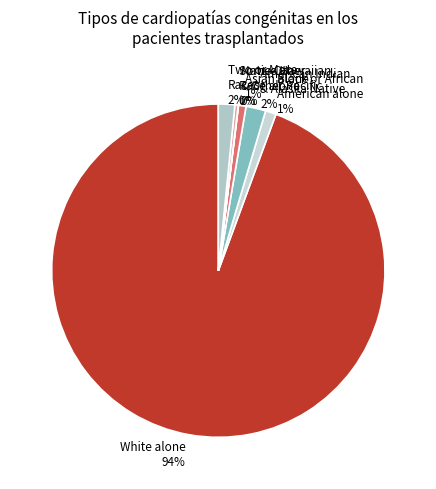

Combined, do Asian alone 1% and White alone 94% account for over 50%?

Yes